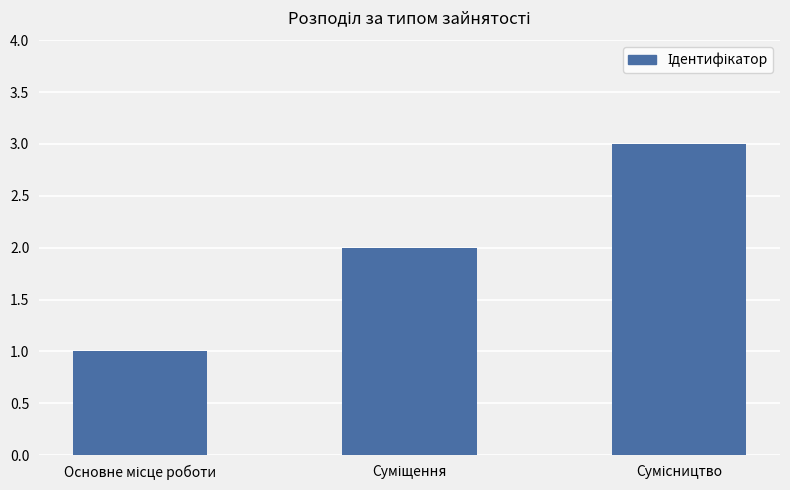

What is the sum of all values?

6